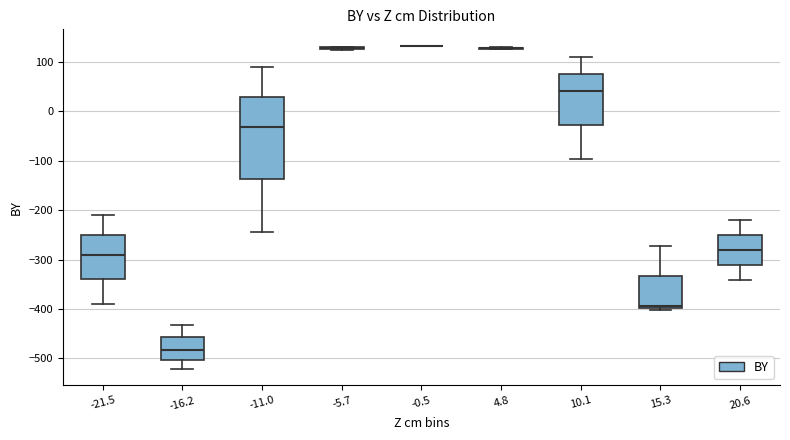

Comparing the boxes themselves (not the whiskers), which one is the tallest?

-11.0